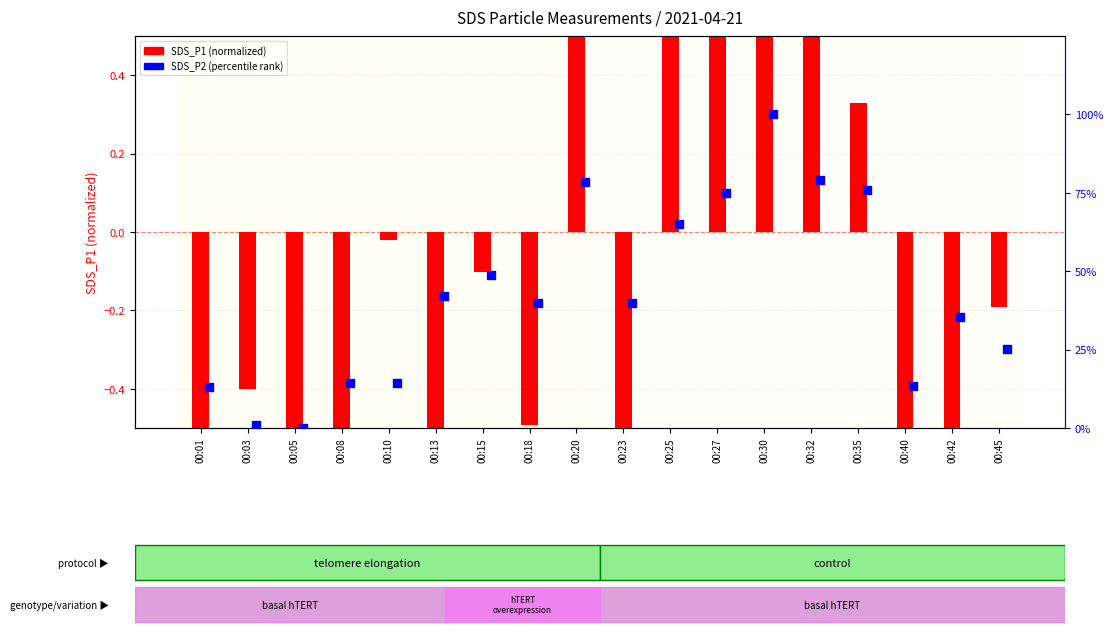

What is the total value across all series at 00:25?

65.8